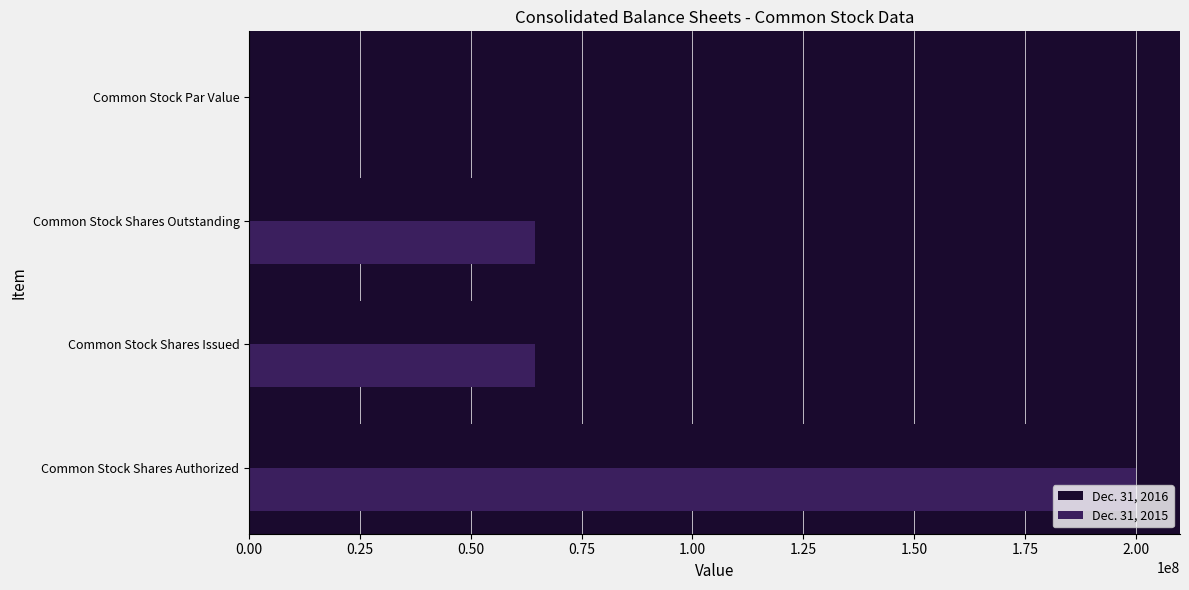

At which label does Dec. 31, 2015 reach its peak?

Common Stock Shares Authorized